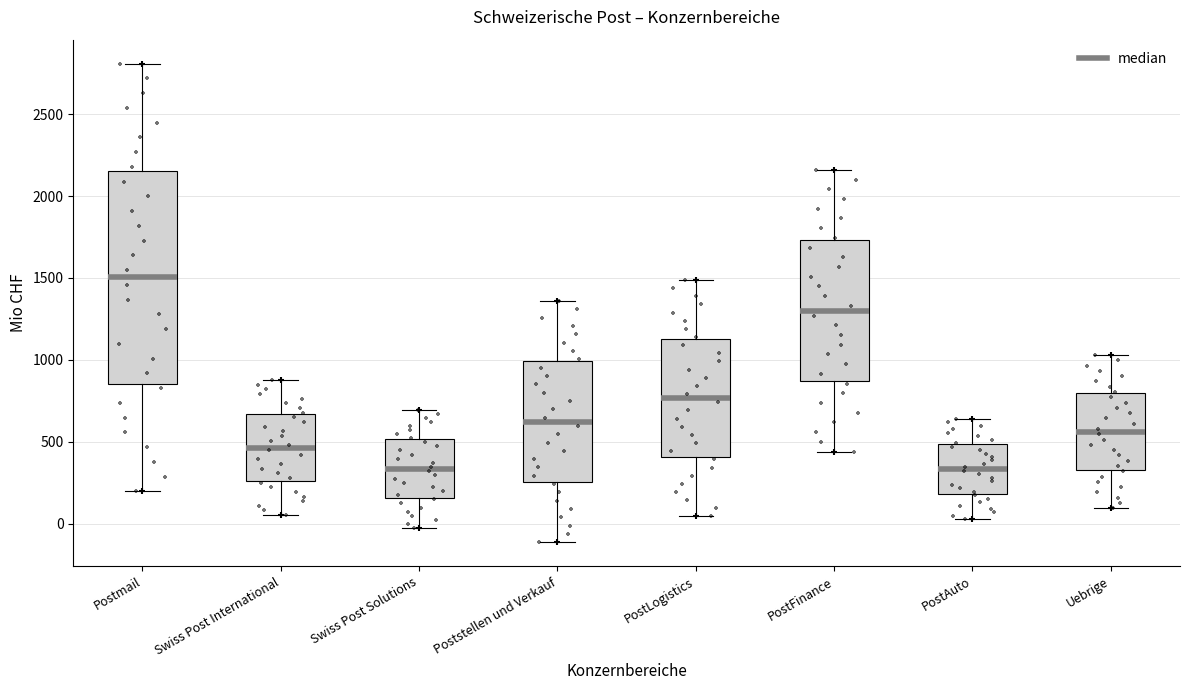

Reading left to right, transcribe this box plot: for each box, give where its median line is, the range the box spans, and where its two whiskers end, as read against the y-axis. The values are not printed on the chart, so give them approximately, as read against the axis.

Postmail: median 1500, box 850 to 2150, whiskers 200 to 2800
Swiss Post International: median 450, box 250 to 650, whiskers 50 to 900
Swiss Post Solutions: median 350, box 150 to 500, whiskers 0 to 700
Poststellen und Verkauf: median 600, box 250 to 1000, whiskers -100 to 1350
PostLogistics: median 750, box 400 to 1150, whiskers 50 to 1500
PostFinance: median 1300, box 850 to 1750, whiskers 450 to 2150
PostAuto: median 350, box 200 to 500, whiskers 50 to 650
Uebrige: median 550, box 350 to 800, whiskers 100 to 1050